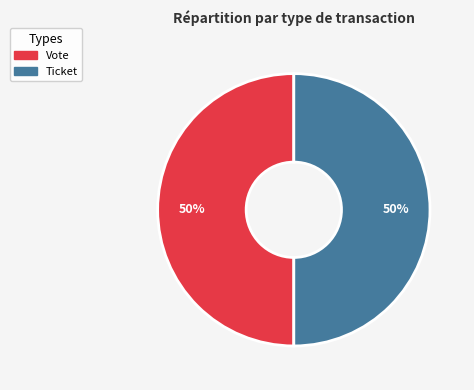

What is the ratio of the value at Vote to the value at Ticket?

1.0